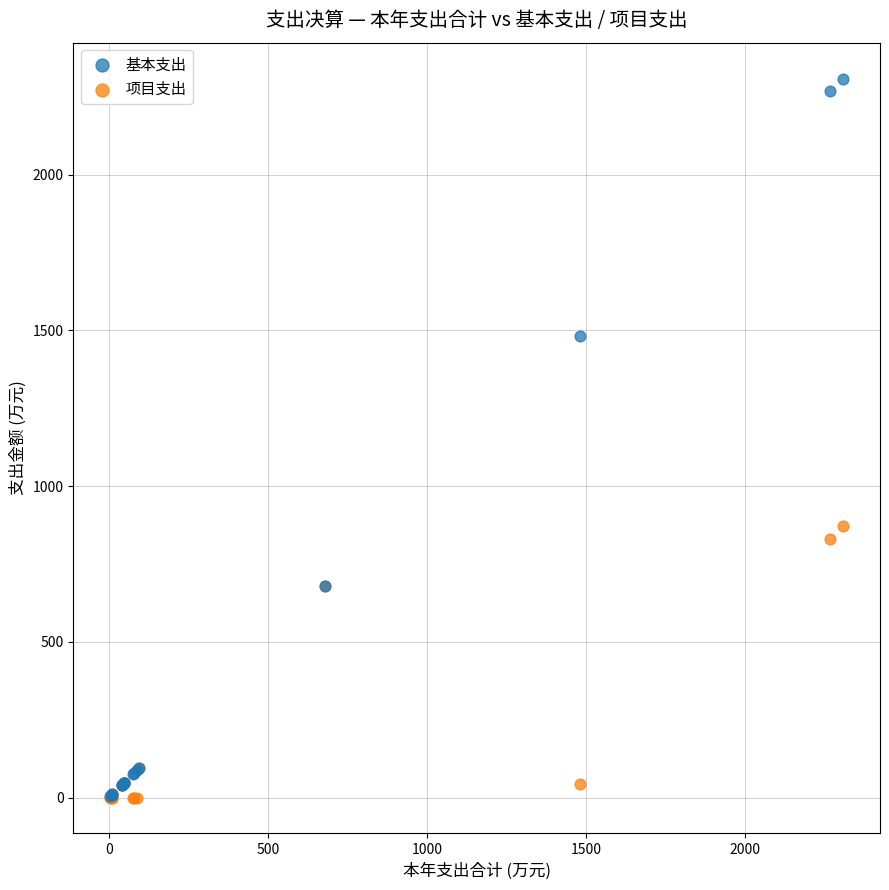

In the 基本支出 series, what Y value is closest to 1156?

1482.1